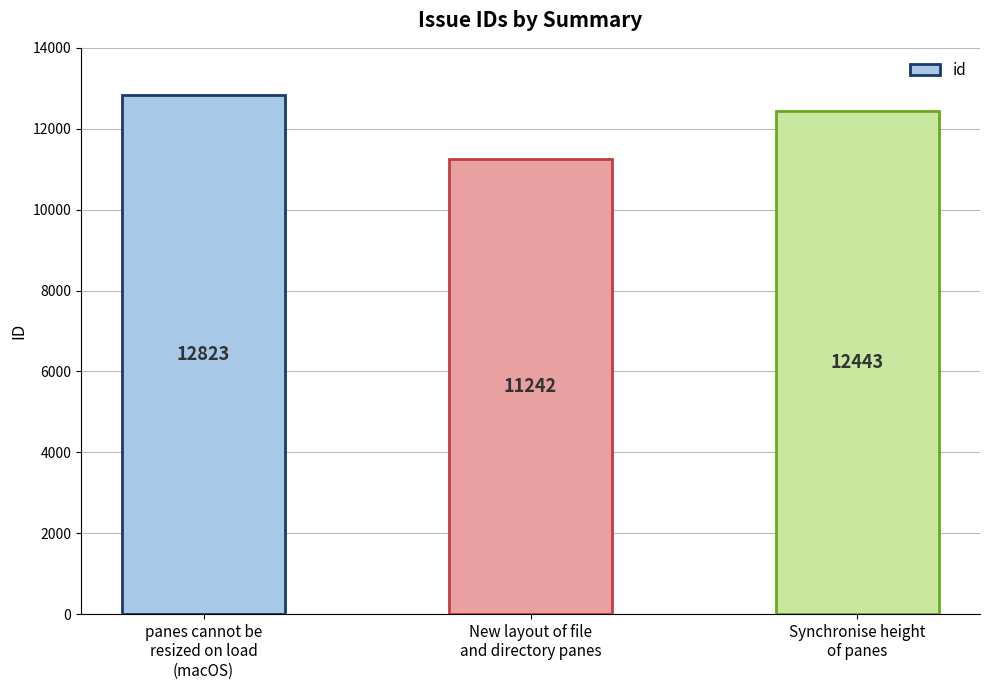

Approximately how many times larger is the value at panes cannot be
resized on load
(macOS) compared to Synchronise height
of panes?

1.0